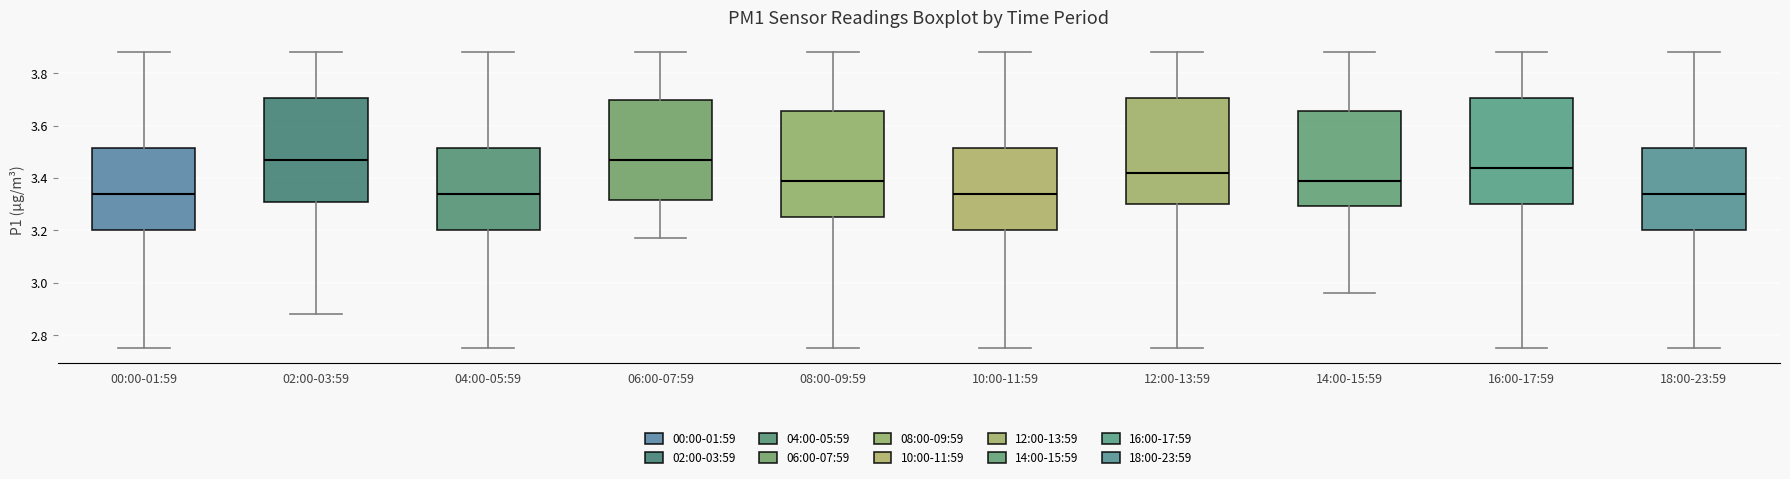

Reading left to right, read every box against the y-axis: the position of its median line, the range the box covers, and the ends of its whiskers. The values are not printed on the chart, so give them approximately, as read against the axis.

00:00-01:59: median 3.34, box 3.20 to 3.52, whiskers 2.76 to 3.88
02:00-03:59: median 3.48, box 3.32 to 3.70, whiskers 2.88 to 3.88
04:00-05:59: median 3.34, box 3.20 to 3.52, whiskers 2.76 to 3.88
06:00-07:59: median 3.48, box 3.32 to 3.70, whiskers 3.18 to 3.88
08:00-09:59: median 3.40, box 3.26 to 3.66, whiskers 2.76 to 3.88
10:00-11:59: median 3.34, box 3.20 to 3.52, whiskers 2.76 to 3.88
12:00-13:59: median 3.42, box 3.30 to 3.70, whiskers 2.76 to 3.88
14:00-15:59: median 3.40, box 3.30 to 3.66, whiskers 2.96 to 3.88
16:00-17:59: median 3.44, box 3.30 to 3.70, whiskers 2.76 to 3.88
18:00-23:59: median 3.34, box 3.20 to 3.52, whiskers 2.76 to 3.88